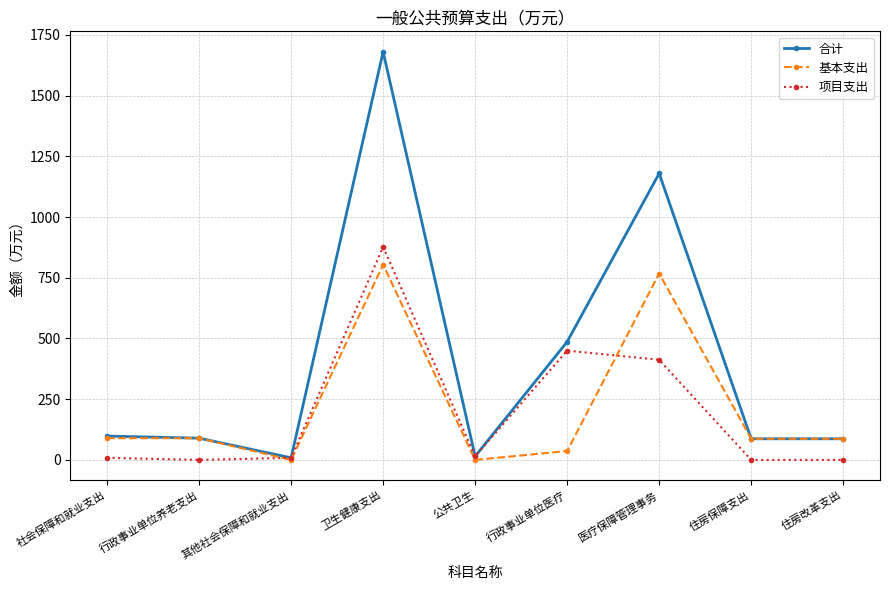

Which category has the highest value across all series?

卫生健康支出